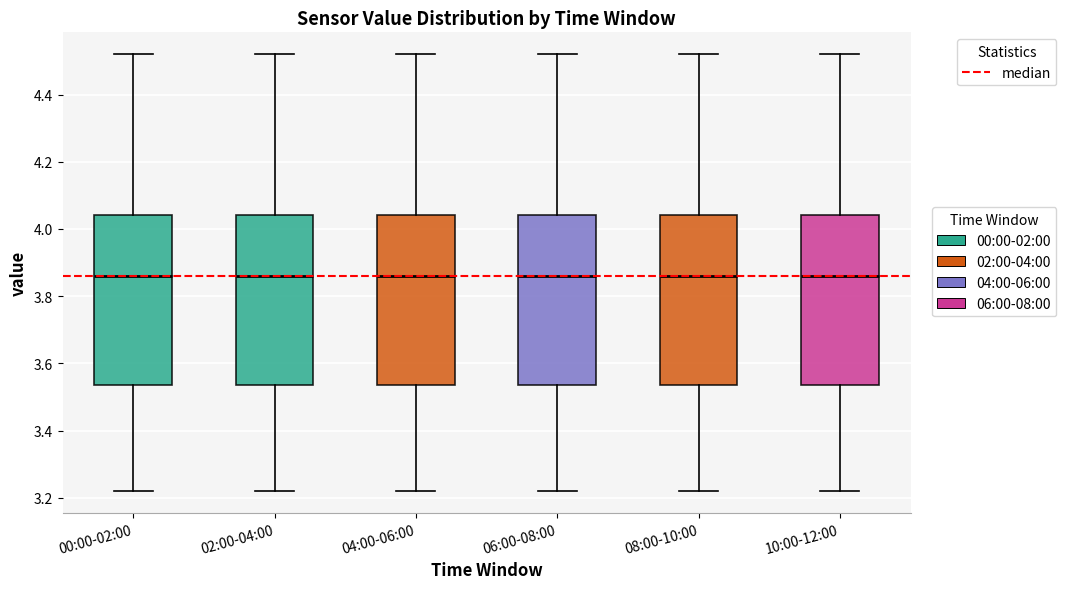

Where is the upper edge of the box for 02:00-04:00 on the y-axis? The values are not printed on the chart, so give them approximately, as read against the axis.

4.04